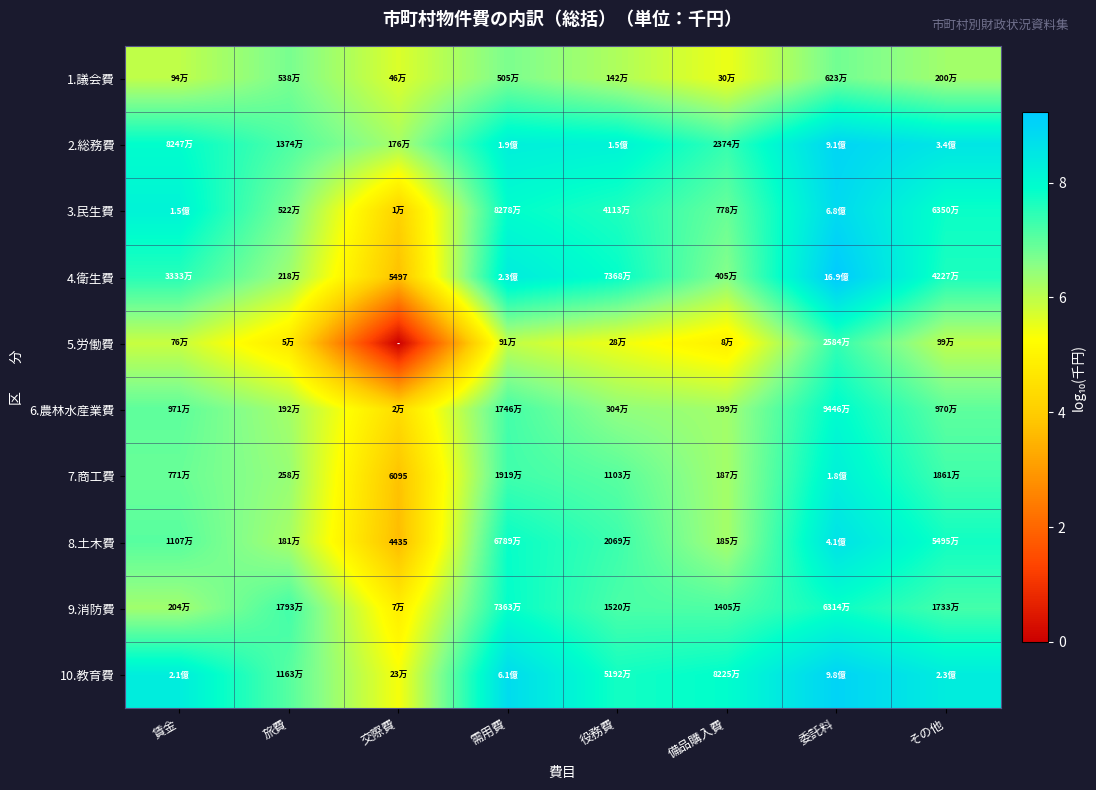

Is it true that 5.労働費 equals 4.9 at 備品購入費?

True